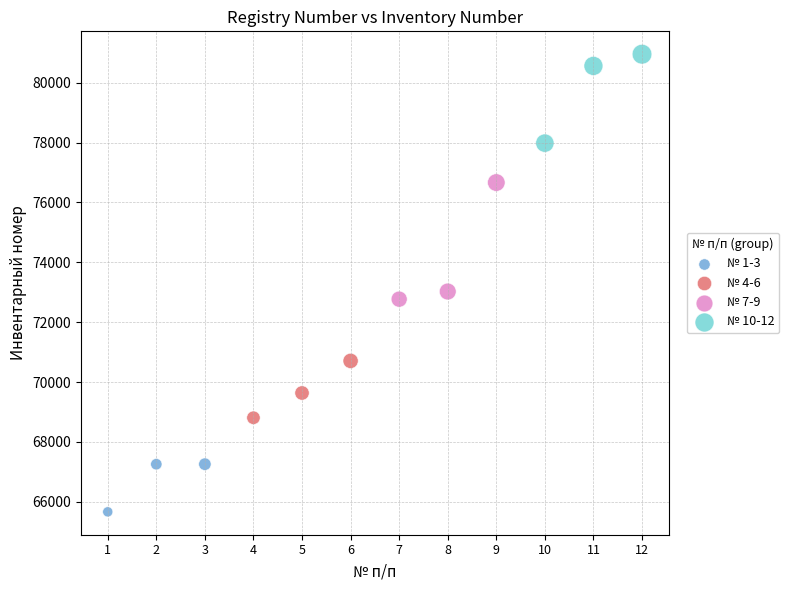

Which series contains the highest Y value?

№ 10-12